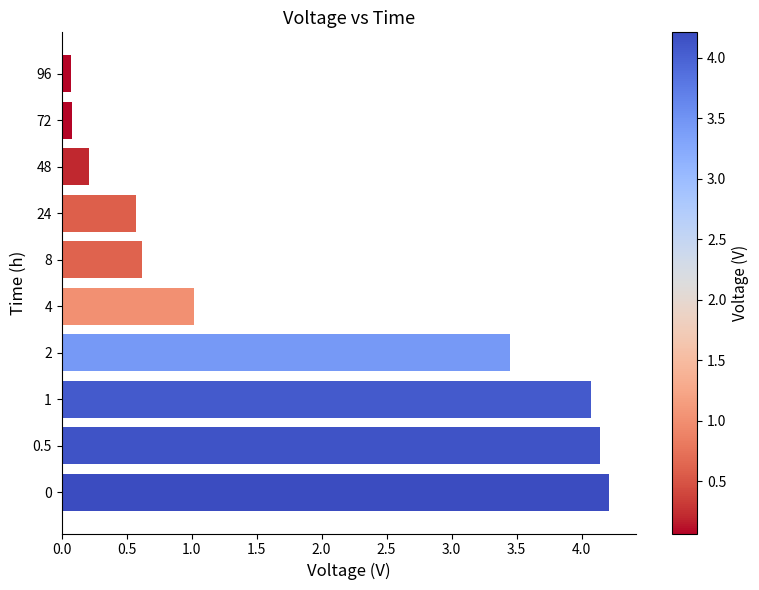

What is the ratio of the value at 0.5 to the value at 1?

1.0